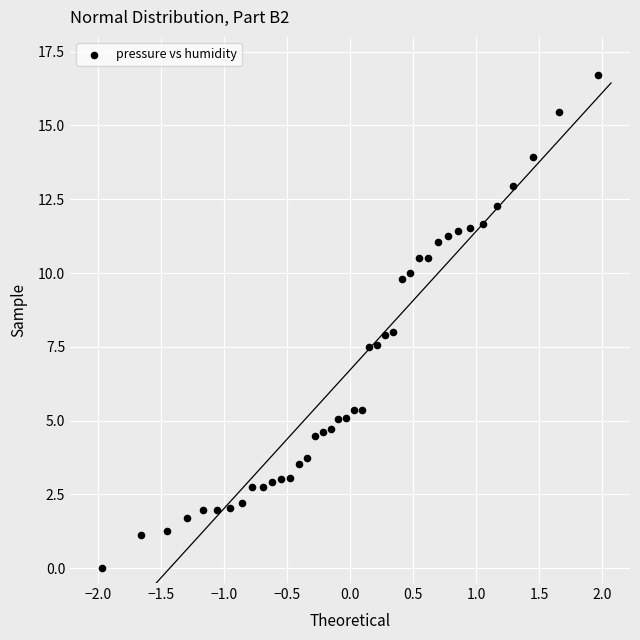

What is the range of X values (max minus min)?

3.9